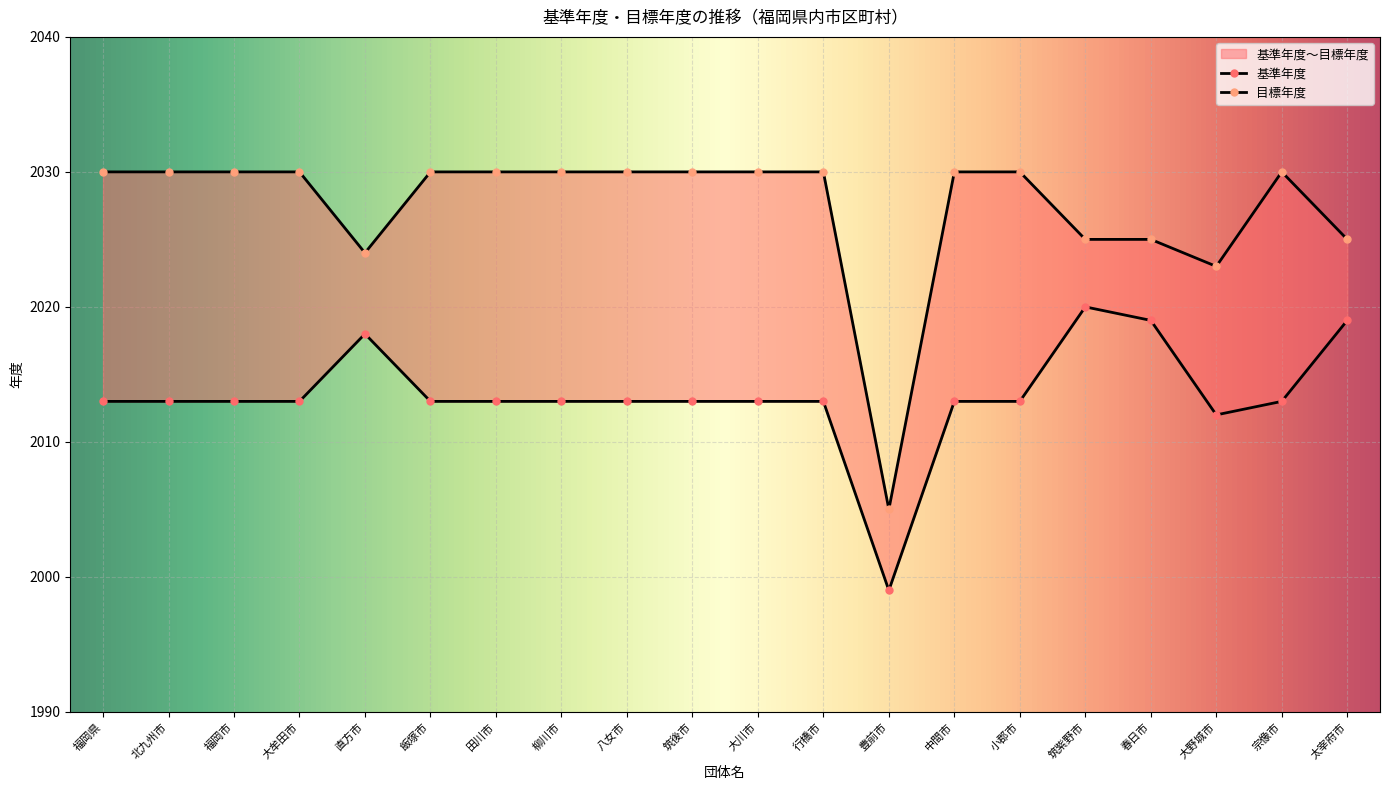

Which series changed the most between 宗像市 and 太宰府市?

基準年度